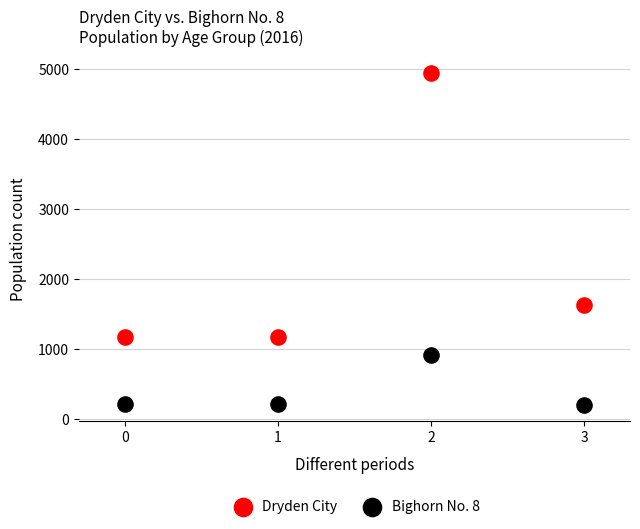

In the Dryden City series, what Y value is closest to 3057?

1630